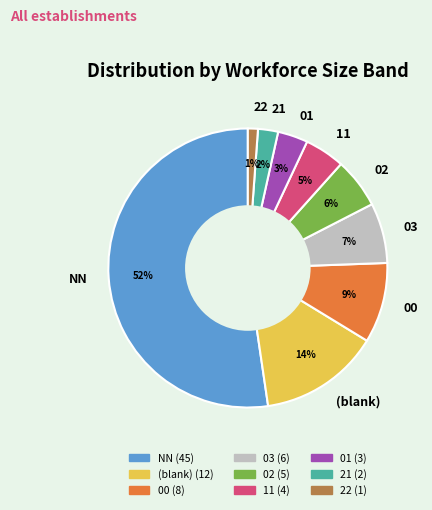

Do 03 and 22 together represent more than half of the pie?

No